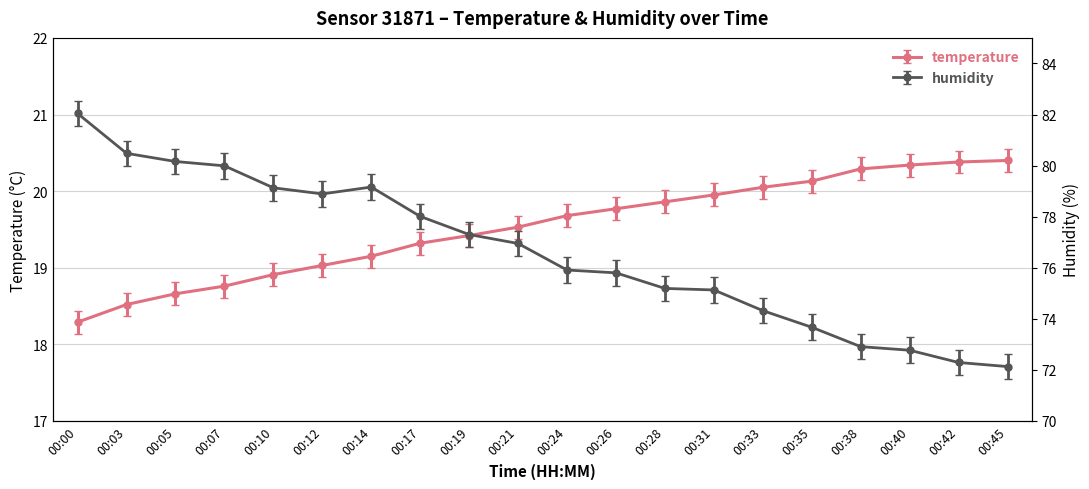

Is it true that humidity equals 30.3 at 00:12?

False